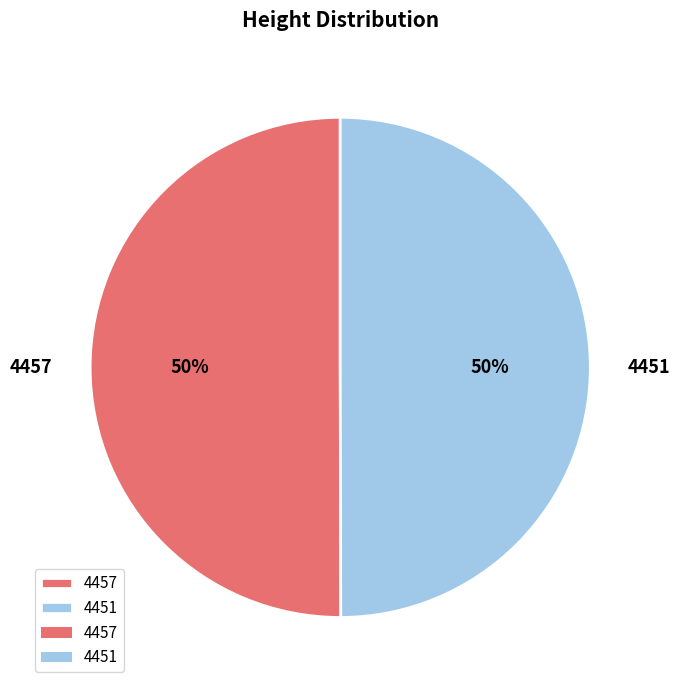

Do 4451 and 4457 together represent more than half of the pie?

Yes